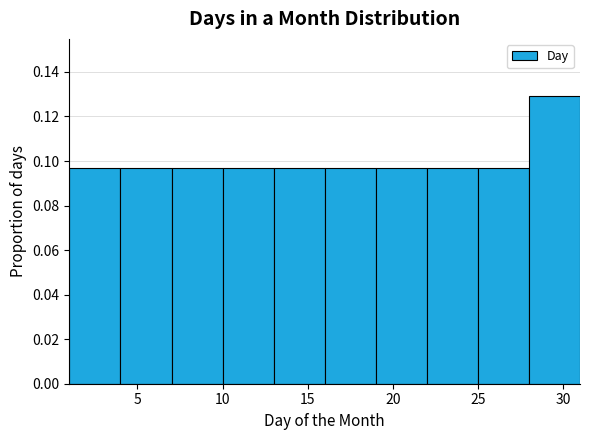

How tall is the bar that spans 10 to 13 on the x-axis? The values are not printed on the chart, so give them approximately, as read against the axis.

0.096